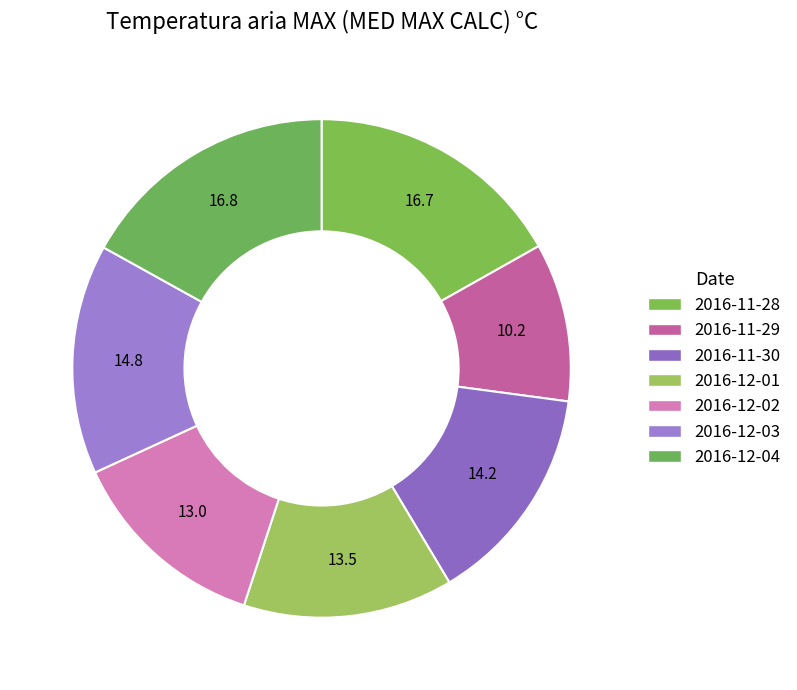

How many segments does this pie chart have?

7